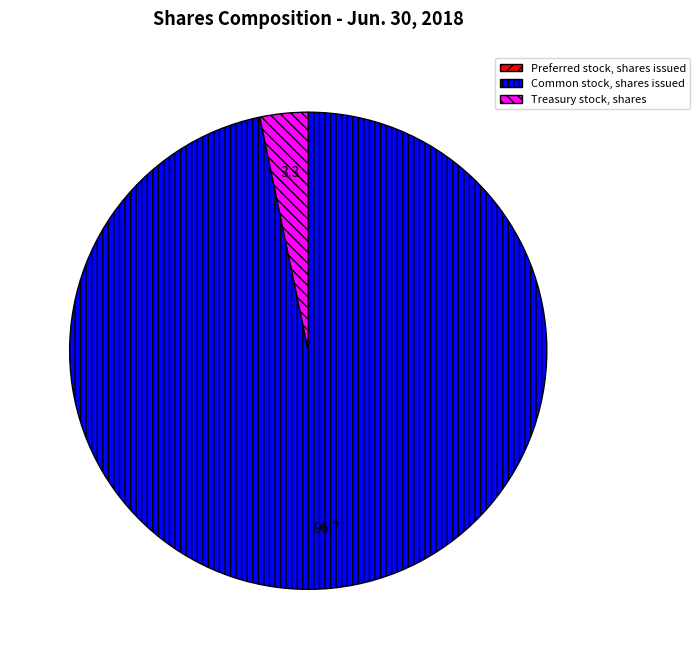

Combined, do Common stock, shares issued and Treasury stock, shares account for over 50%?

Yes